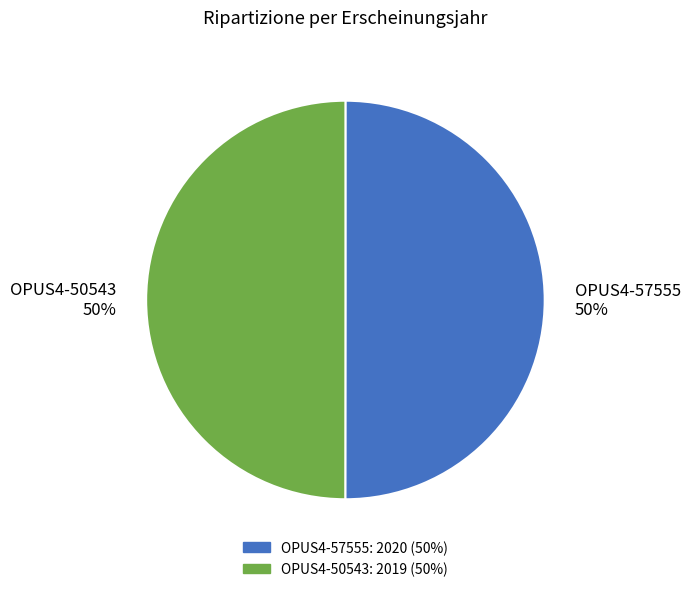

To the nearest percent, what portion does OPUS4-57555 represent?

50%